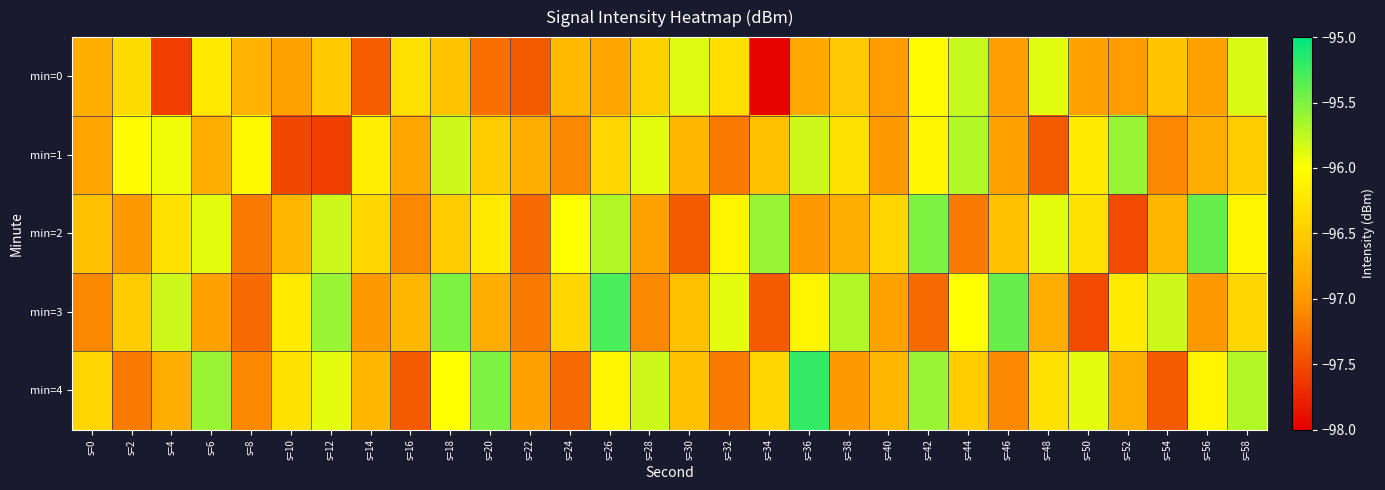

What is the maximum value shown in the chart?

-95.2